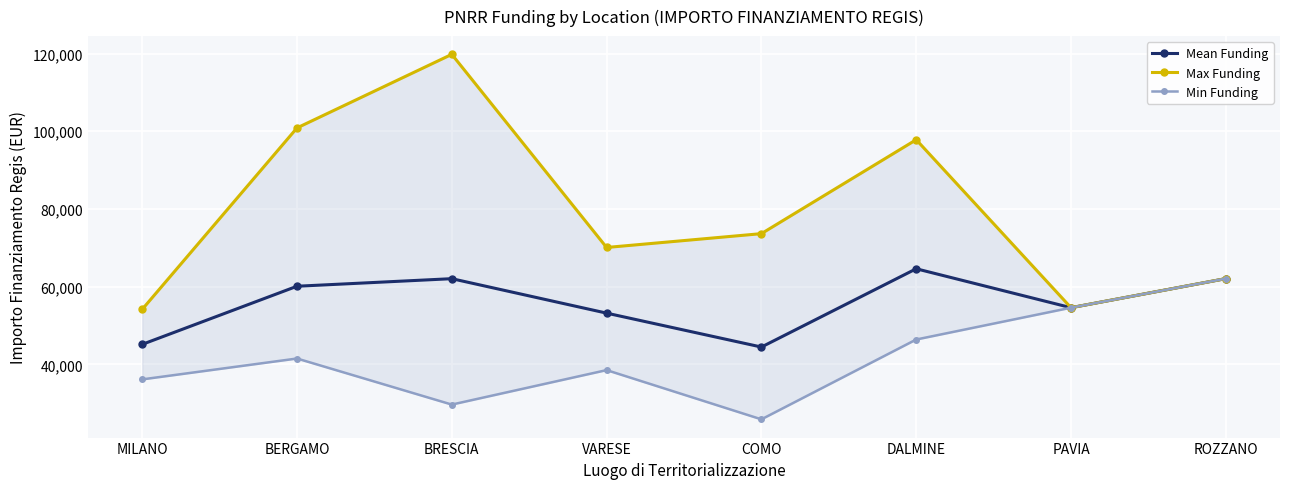

True or false: Max Funding and Min Funding intersect in this chart.

False